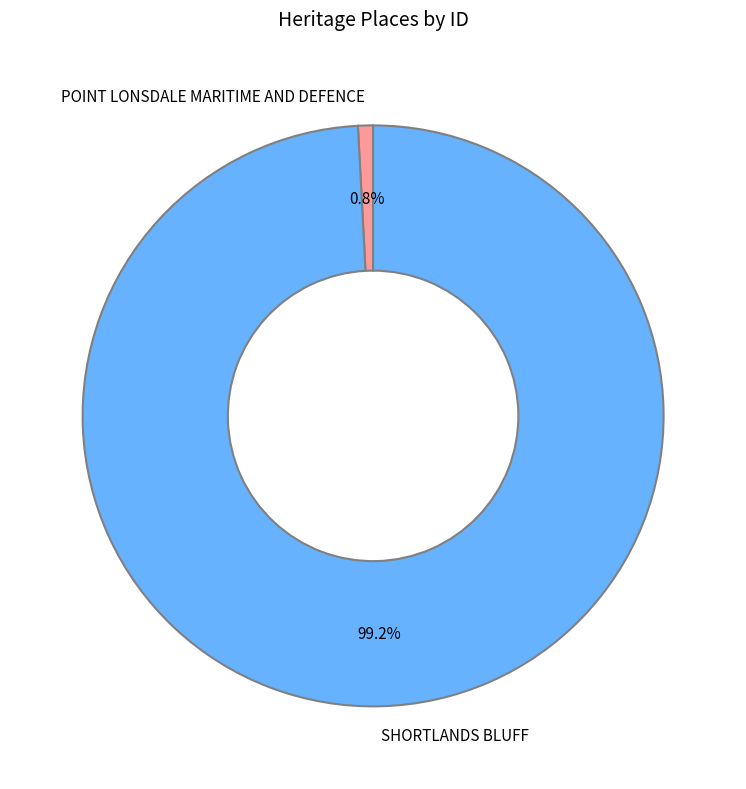

True or false: POINT LONSDALE MARITIME AND DEFENCE accounts for 1% of the total.

True